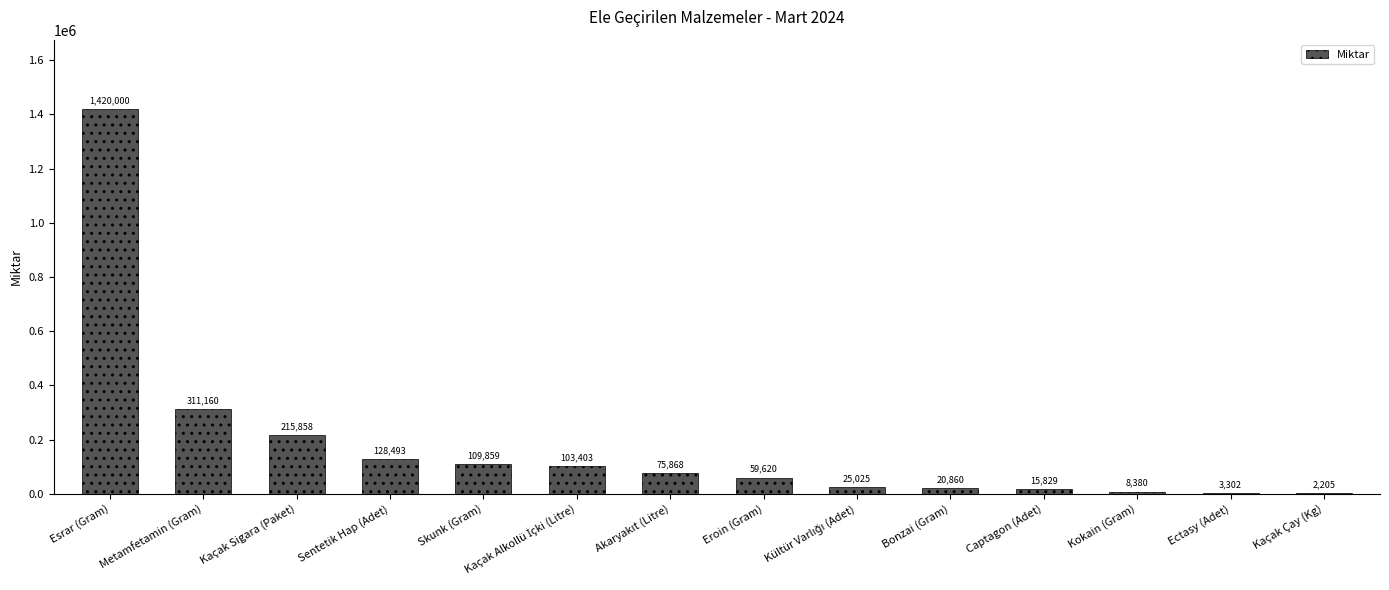

What is the ratio of the value at Kokain (Gram) to the value at Ectasy (Adet)?

2.5